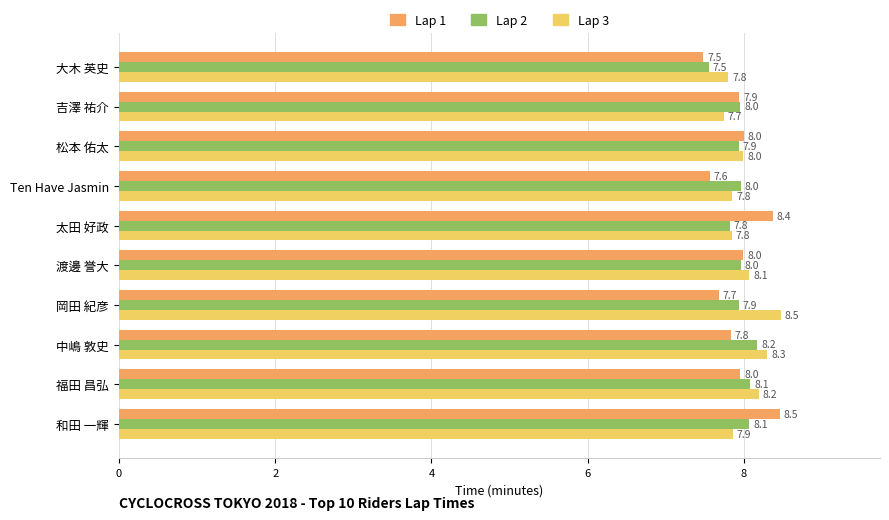

The value of Lap 2 at 太田 好政 is 11.4. True or false?

False